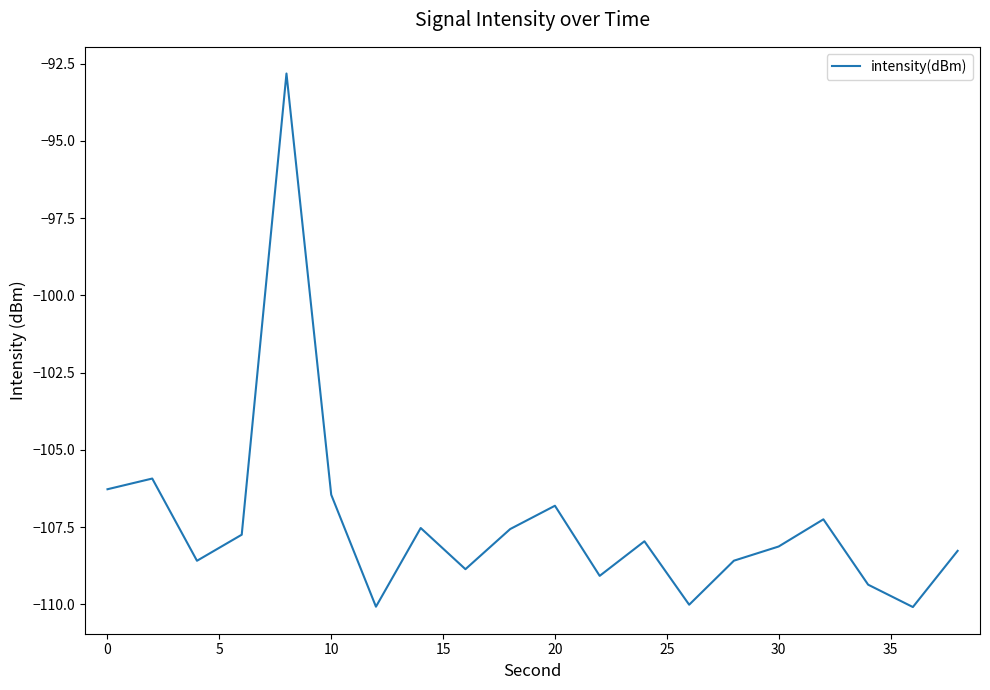

What is the smallest value displayed?

-110.1